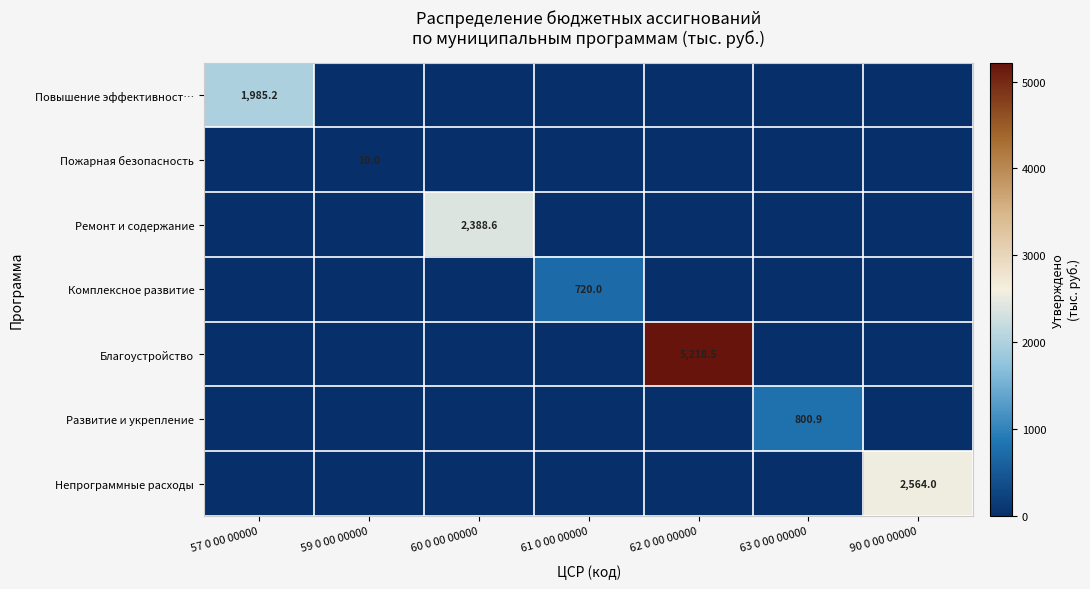

At 59 0 00 00000, list the series in order from largest to smallest.

Пожарная безопасность, Повышение эффективност…, Ремонт и содержание, Комплексное развитие, Благоустройство, Развитие и укрепление, Непрограммные расходы